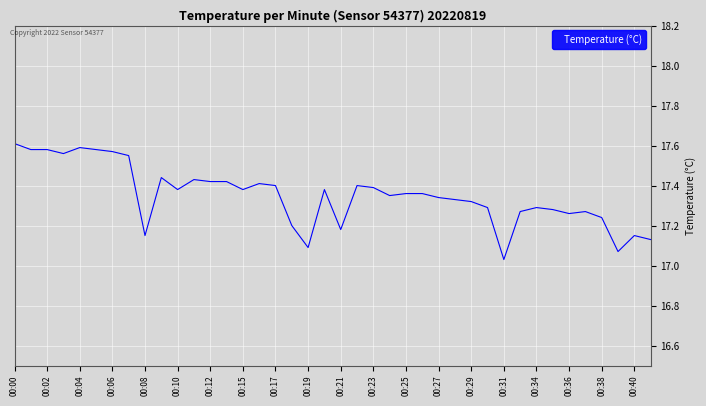

What is the difference between the maximum and minimum values?

0.6